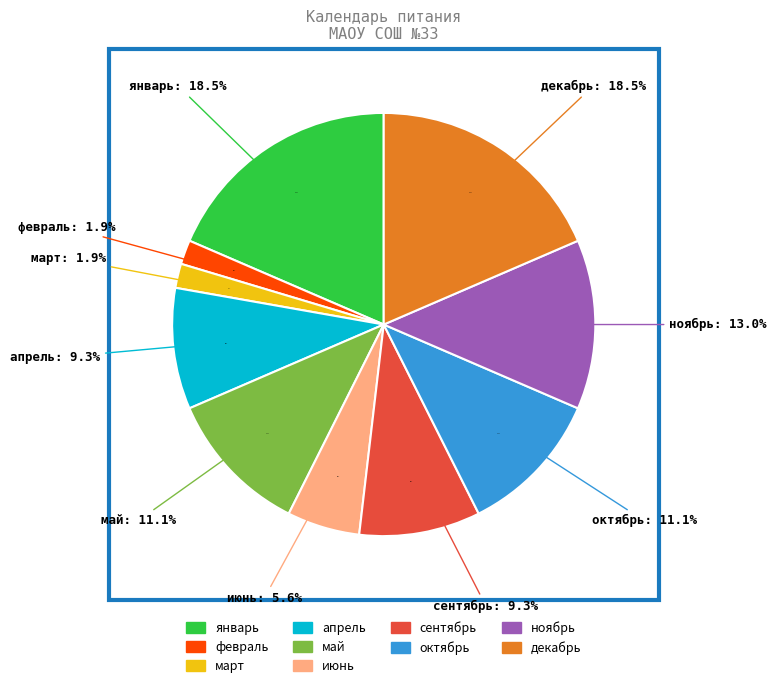

To the nearest percent, what percentage of the pie is январь?

19%